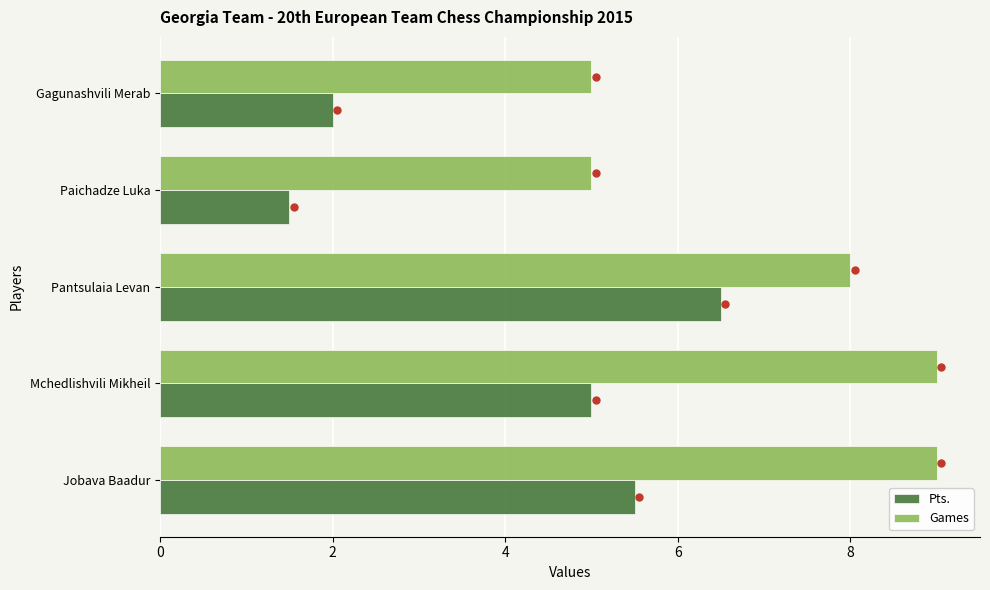

True or false: Games has a value of 5.0 at Paichadze Luka.

True